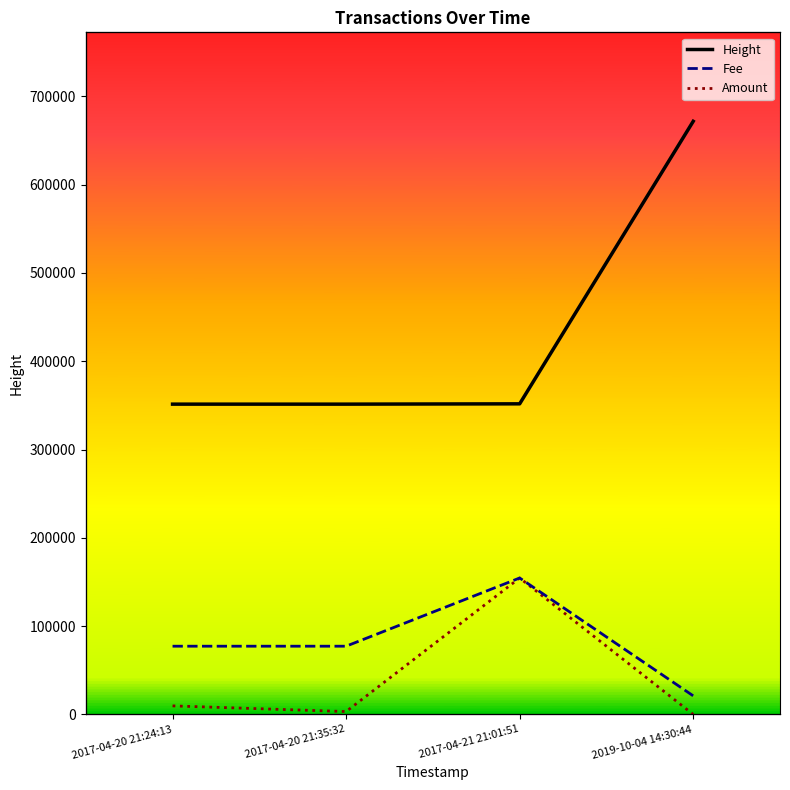

What is the difference between the second highest and minimum values in the Fee series?

0.7